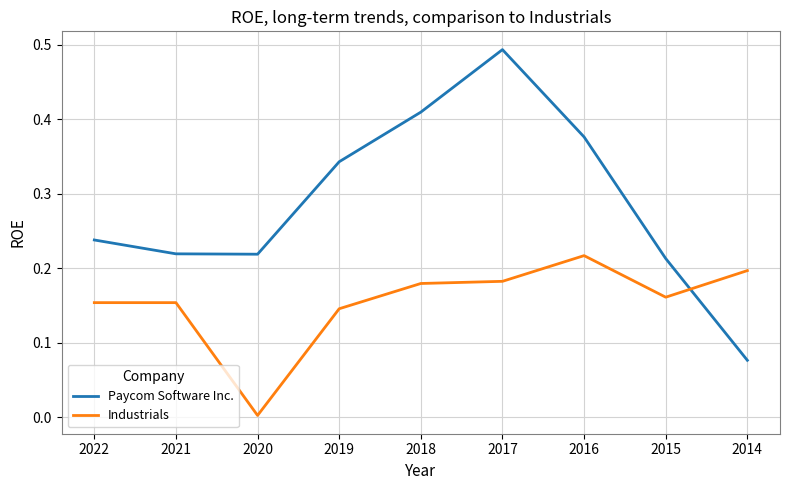

Which series changed the most between 2015 and 2014?

Paycom Software Inc.